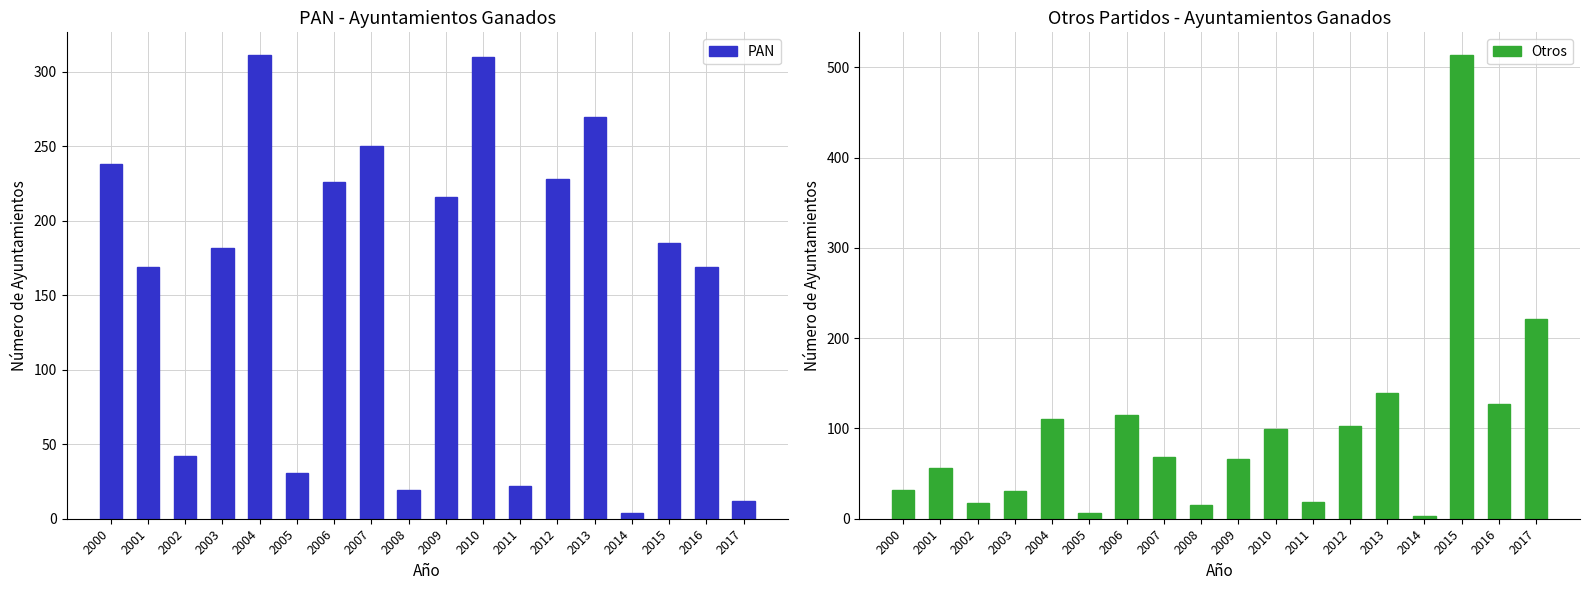

How many values in the Otros series are below 68?

9